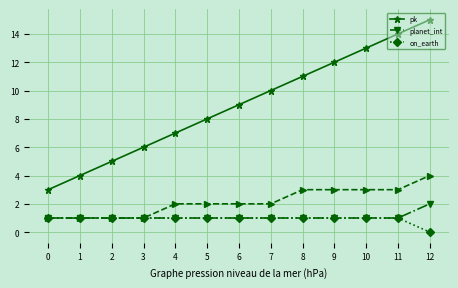

What is the difference between the highest and lowest values at 6?

8